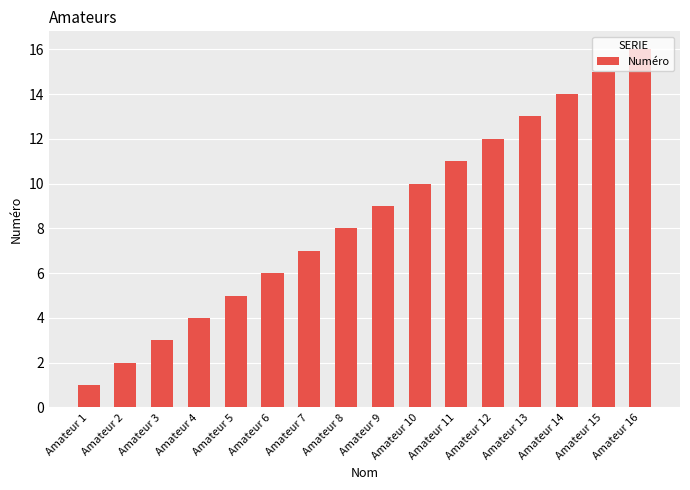

What is the value of the 2nd bar from the left?

2